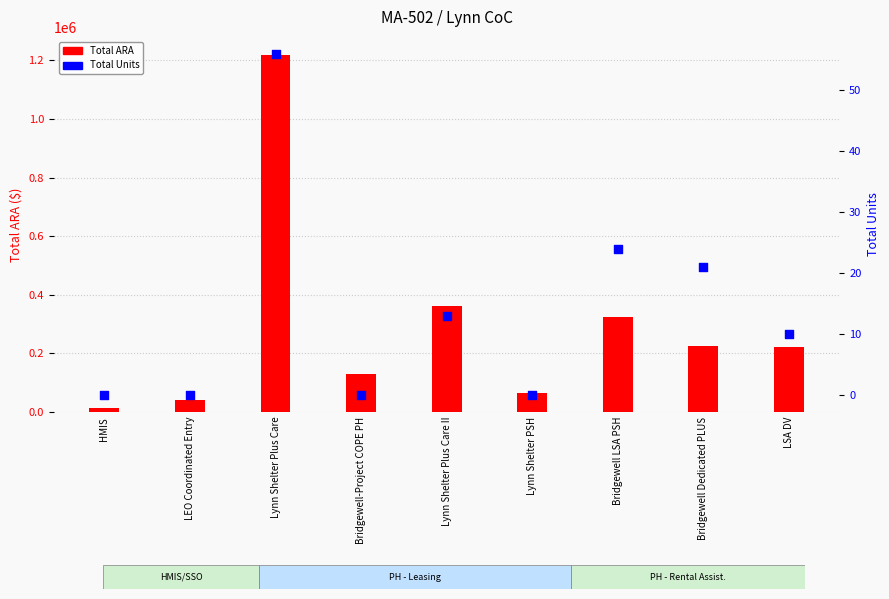

Which series reaches the maximum Y coordinate?

Total ARA